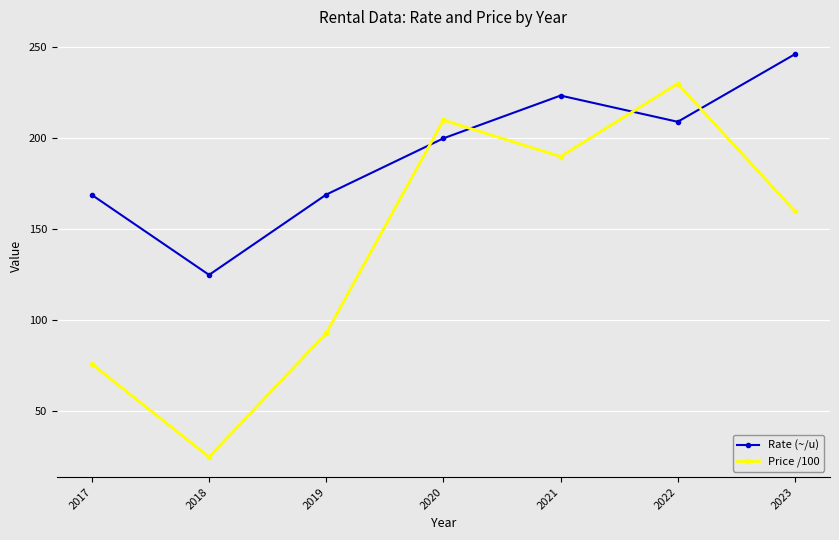

What is the lowest value of the Price /100 series?

25.0